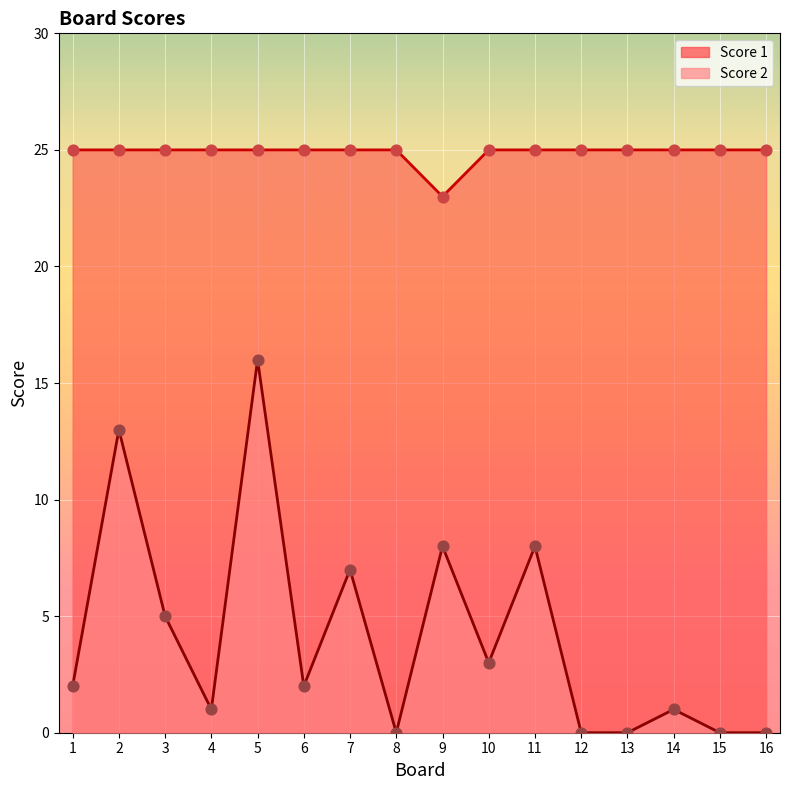

What is the total value across all series at 2?

38